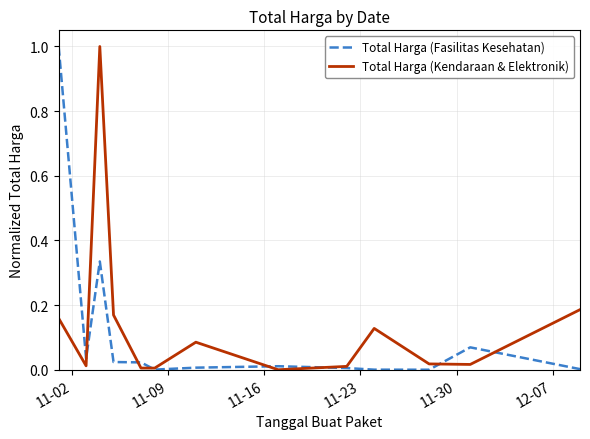

How many interior local peaks does the Total Harga (Kendaraan & Elektronik) series have?

3